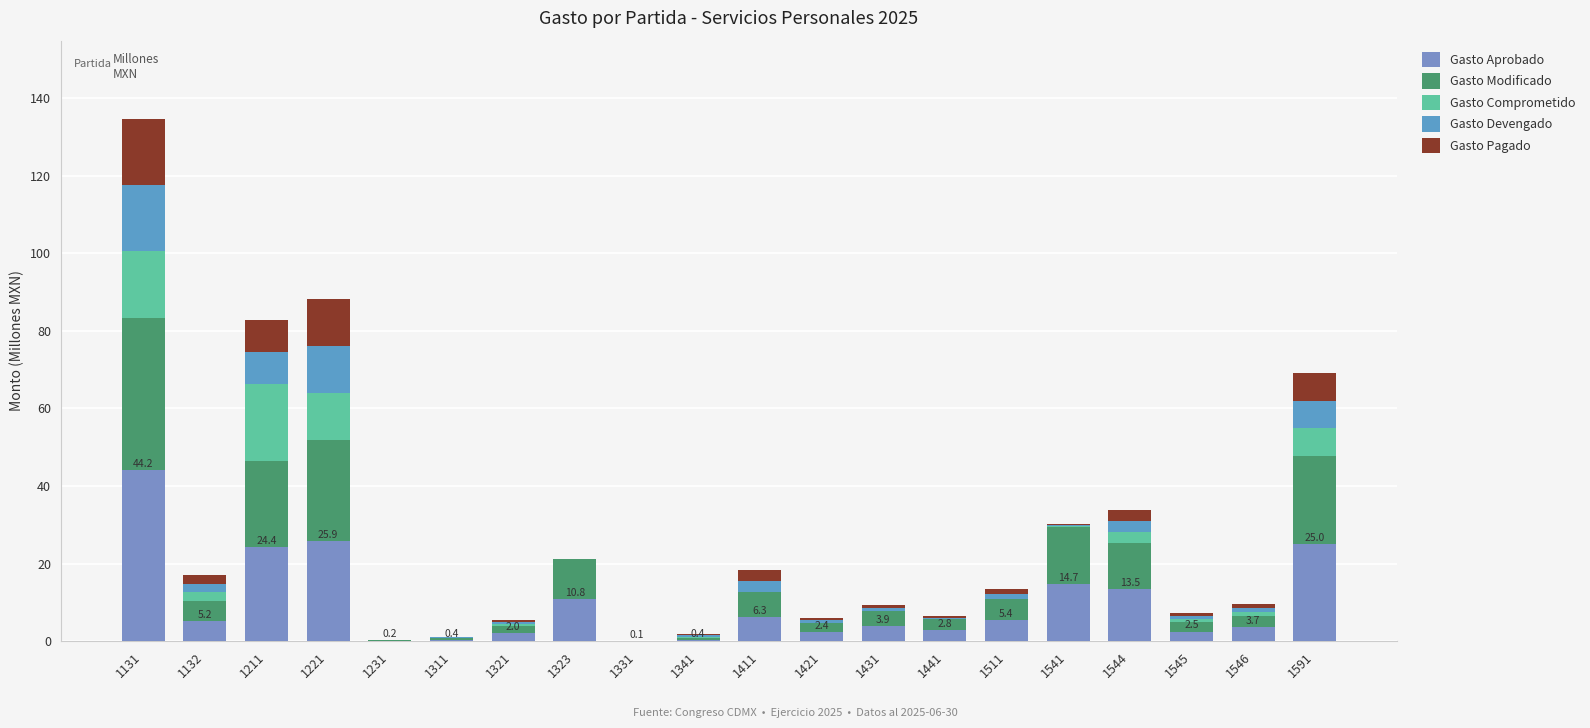

Are the bars grouped side by side (vs. stacked)?

No